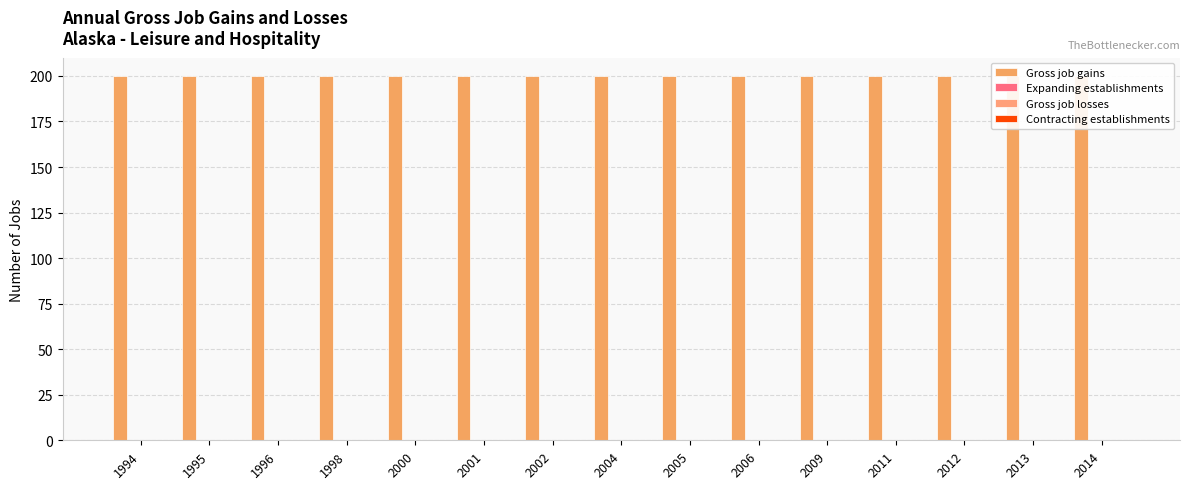

What is the total value across all series at 2011?

200